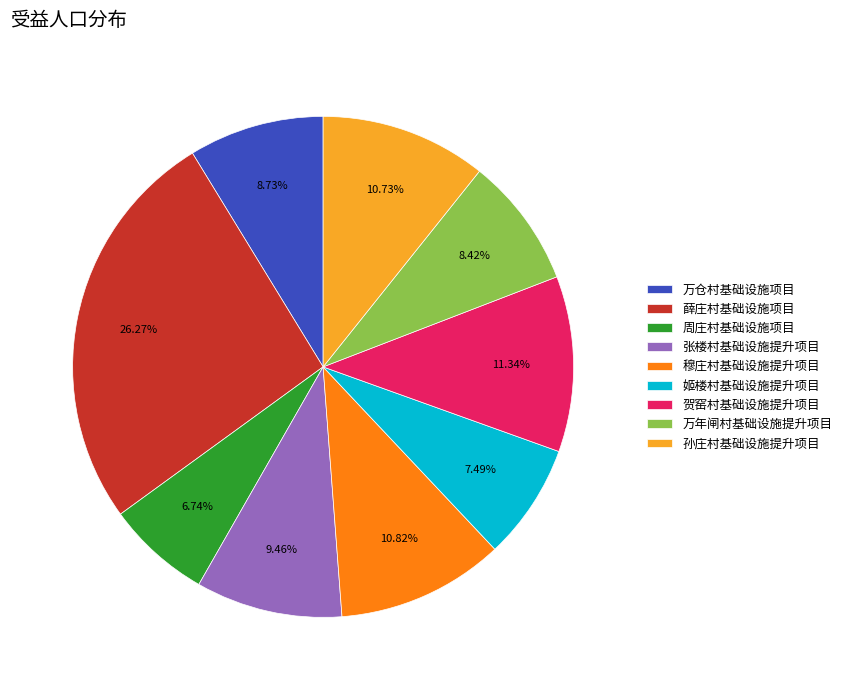

To the nearest percent, what is the combined percentage of 万年闸村基础设施提升项目 and 万仓村基础设施项目?

17%